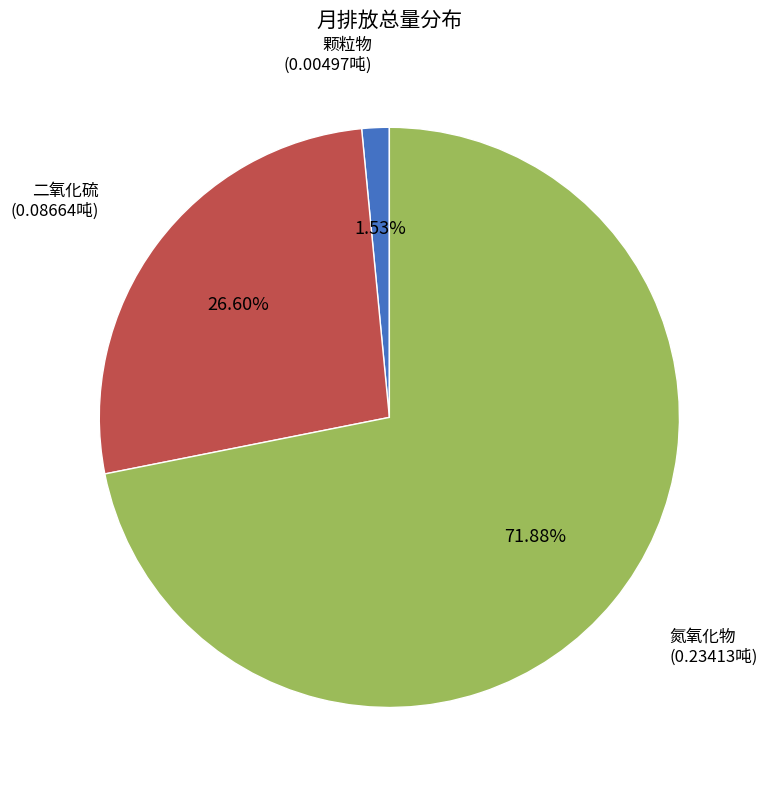

Is there a majority slice in this chart?

Yes